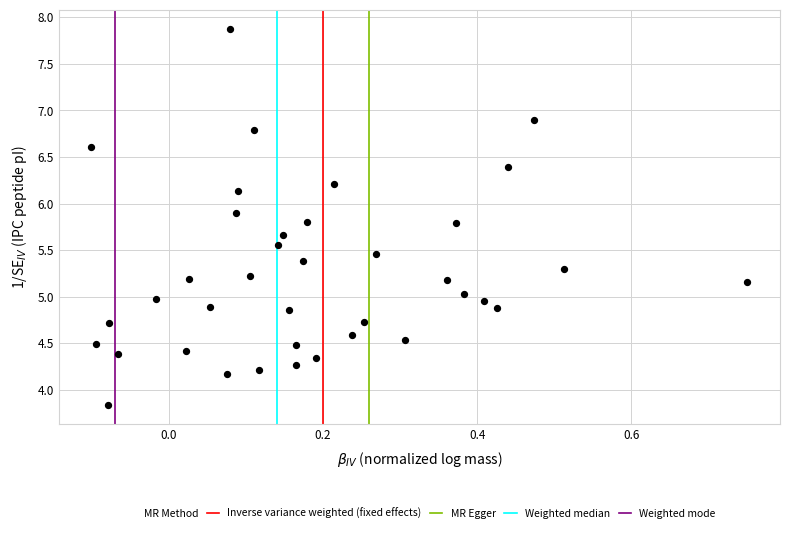

What is the range of X values (max minus min)?

0.8